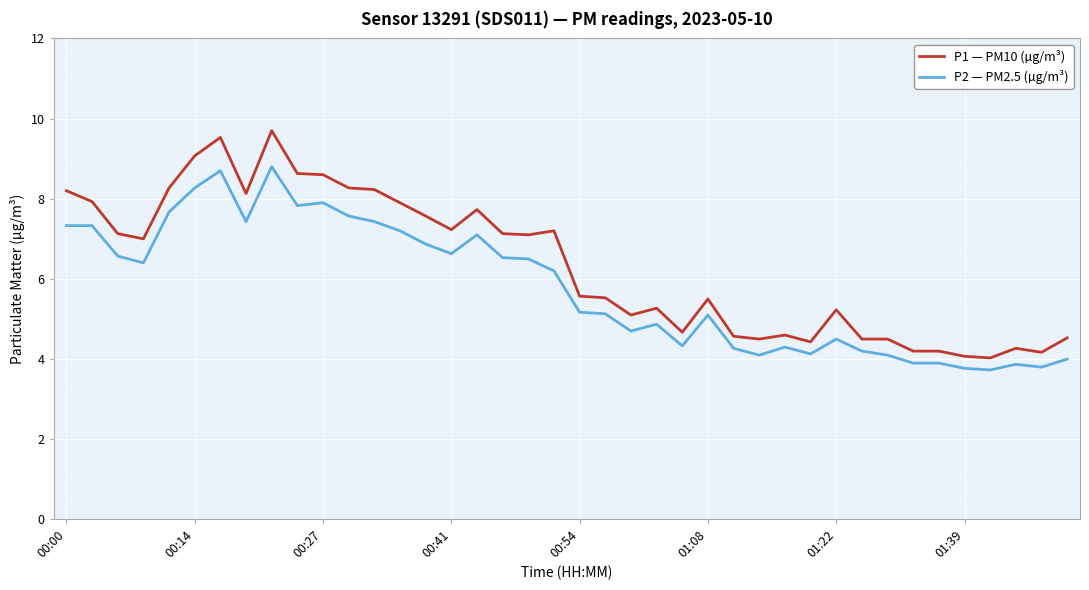

Is this an area chart (filled region under the line)?

No